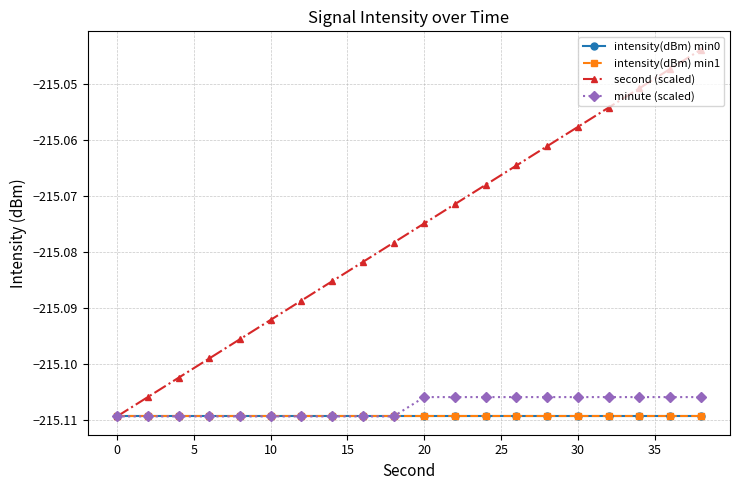

Which series has the largest range (max minus min)?

second (scaled)